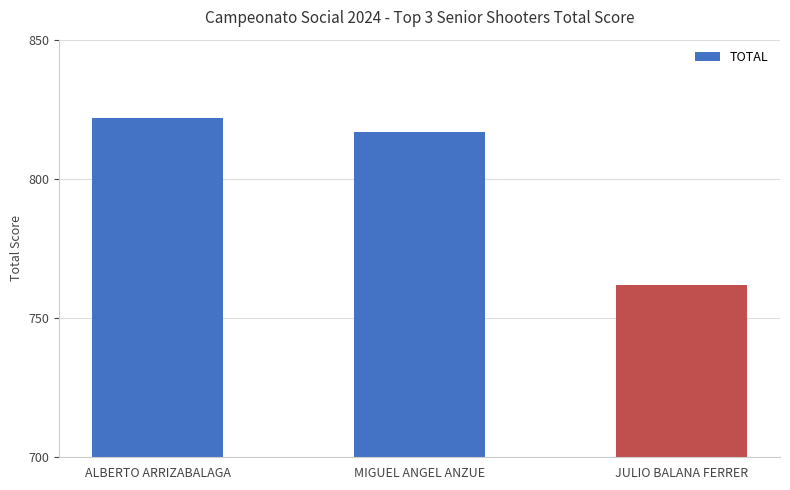

How many values are below 817?

1